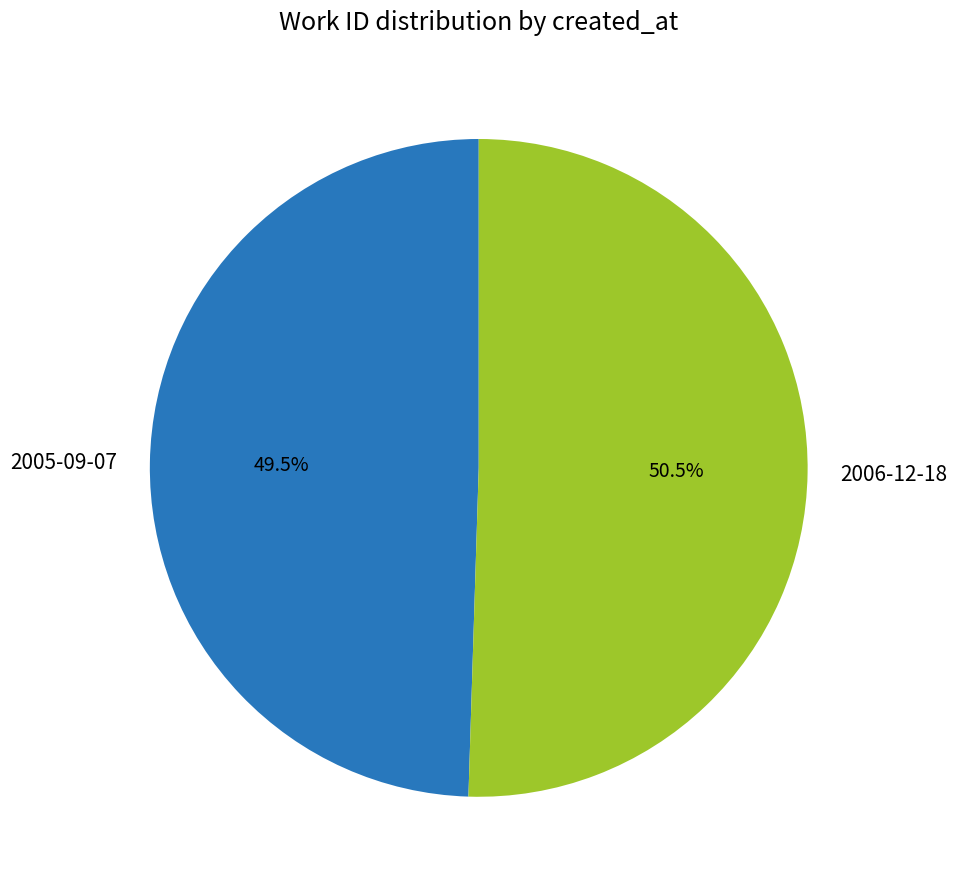

What is the ratio of the value at 2006-12-18 to the value at 2005-09-07?

1.0